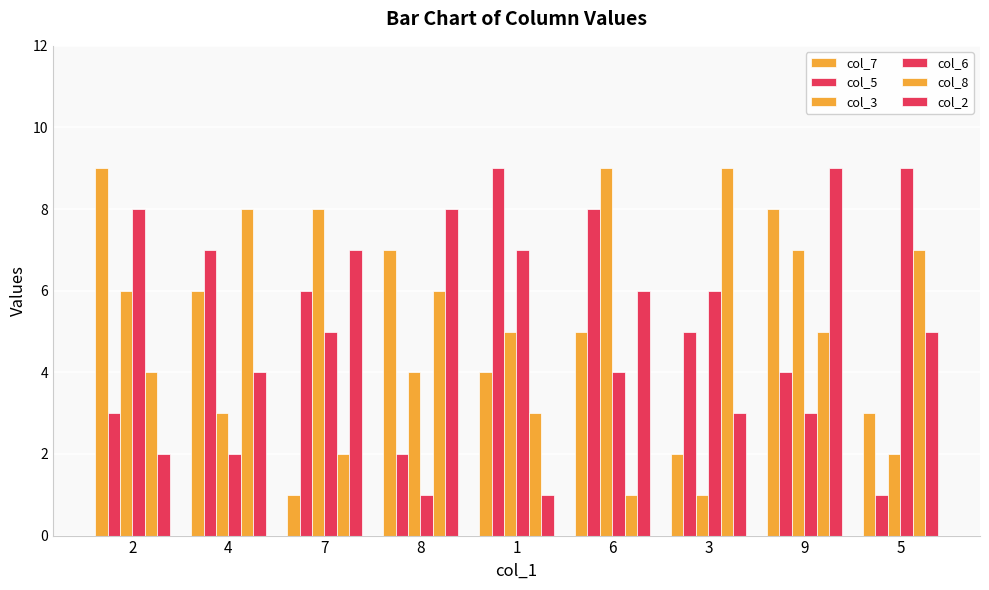

At which label does col_7 first exceed 5?

2